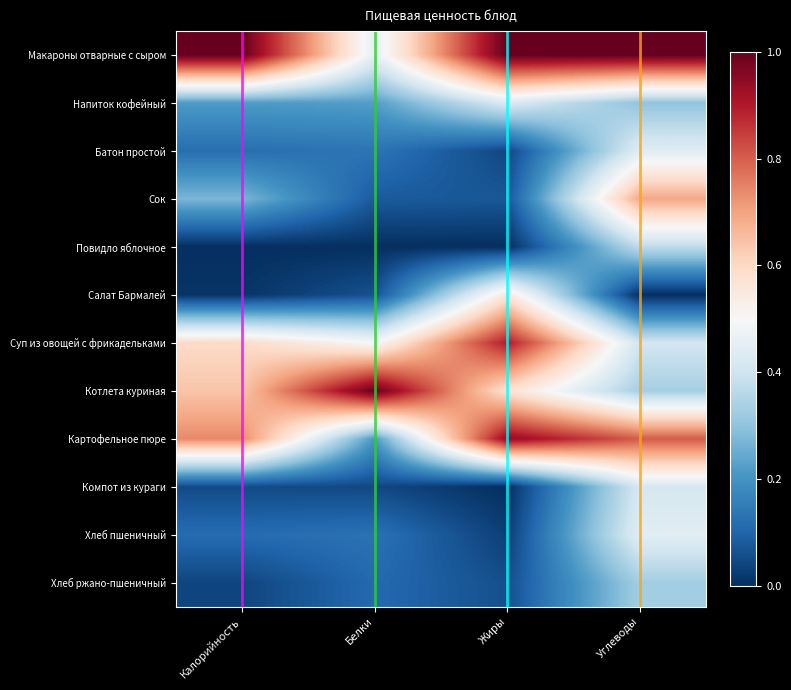

What is the spread (max minus min) of values at Калорийность?

1.0